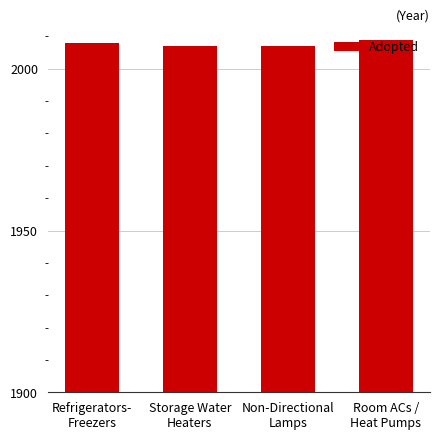

What is the minimum value shown in the chart?

2007